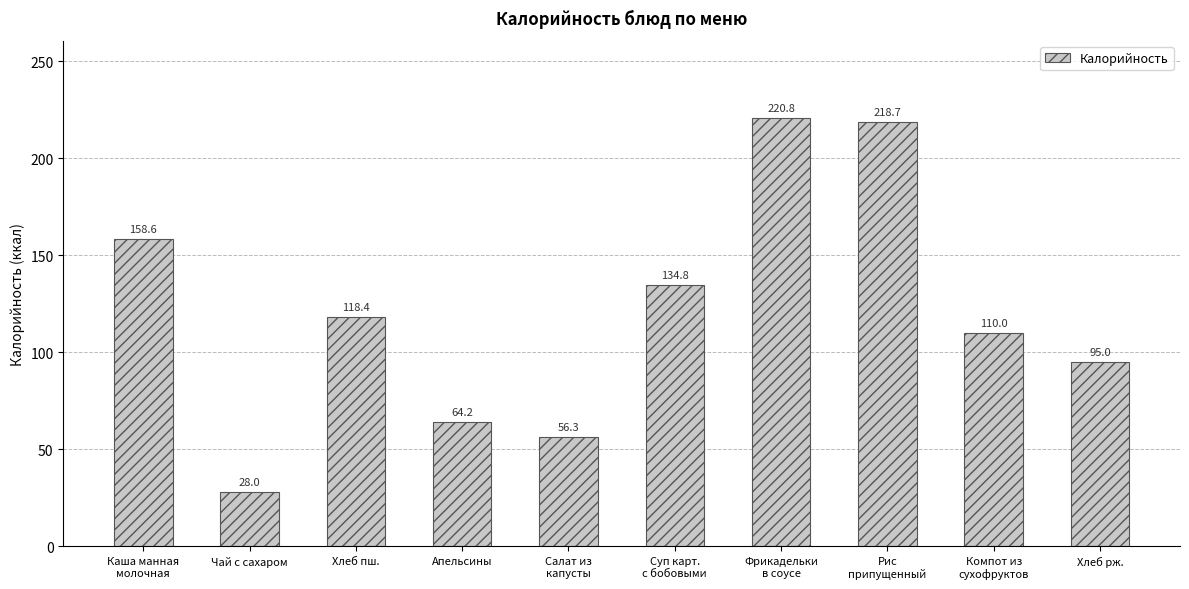

What is the average value?

120.5